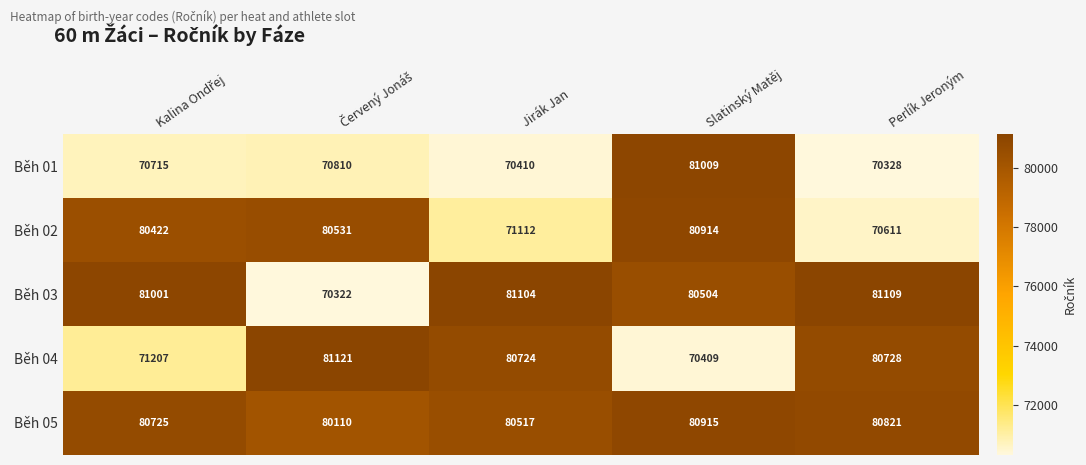

Count the number of categories in the chart.

5